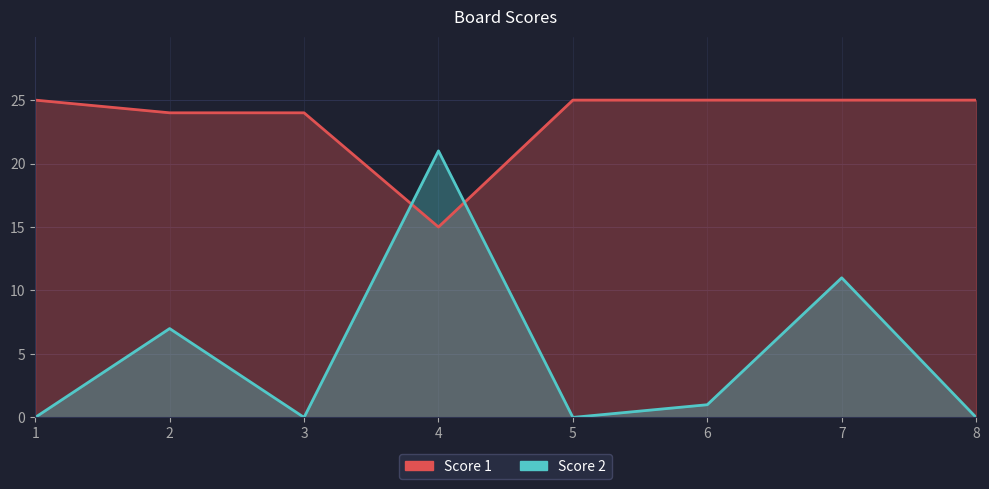

Rank the series at 2 from lowest to highest value.

Score 2, Score 1